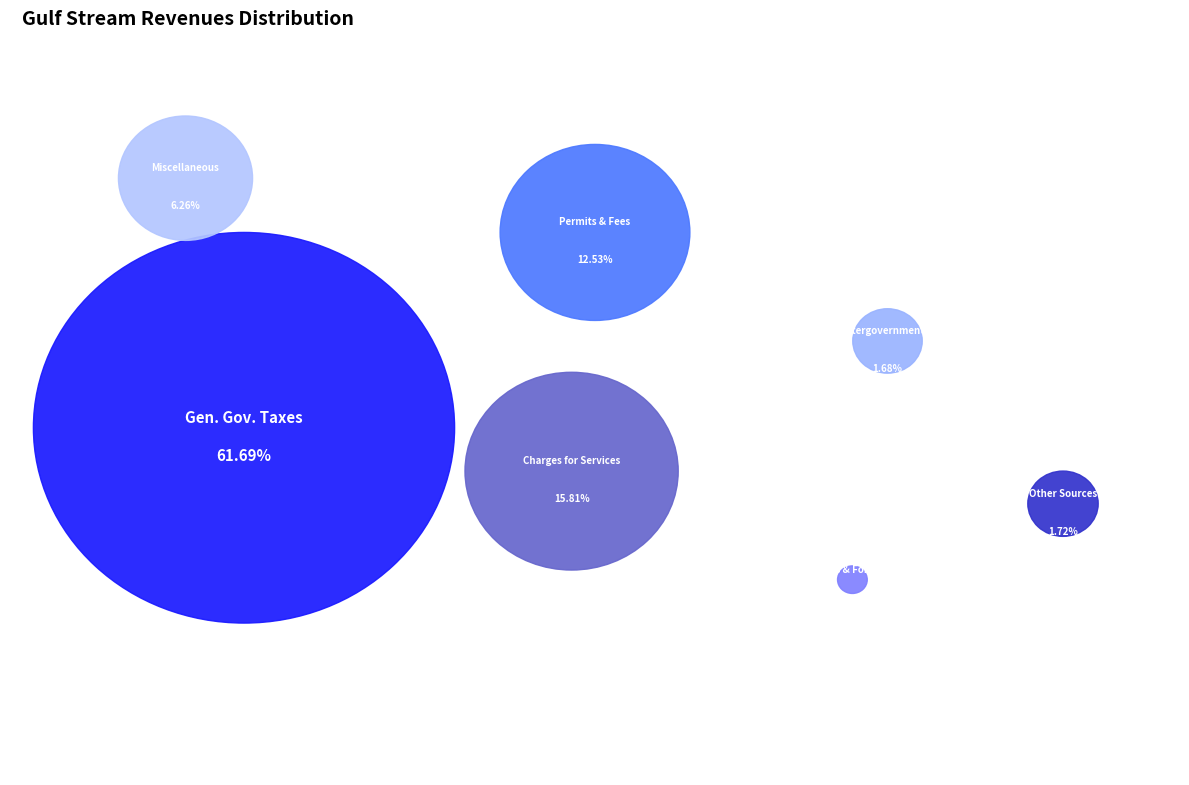

Between Permits, Fees, and Special Assessments and Other Sources, which is larger?

Permits, Fees, and Special Assessments